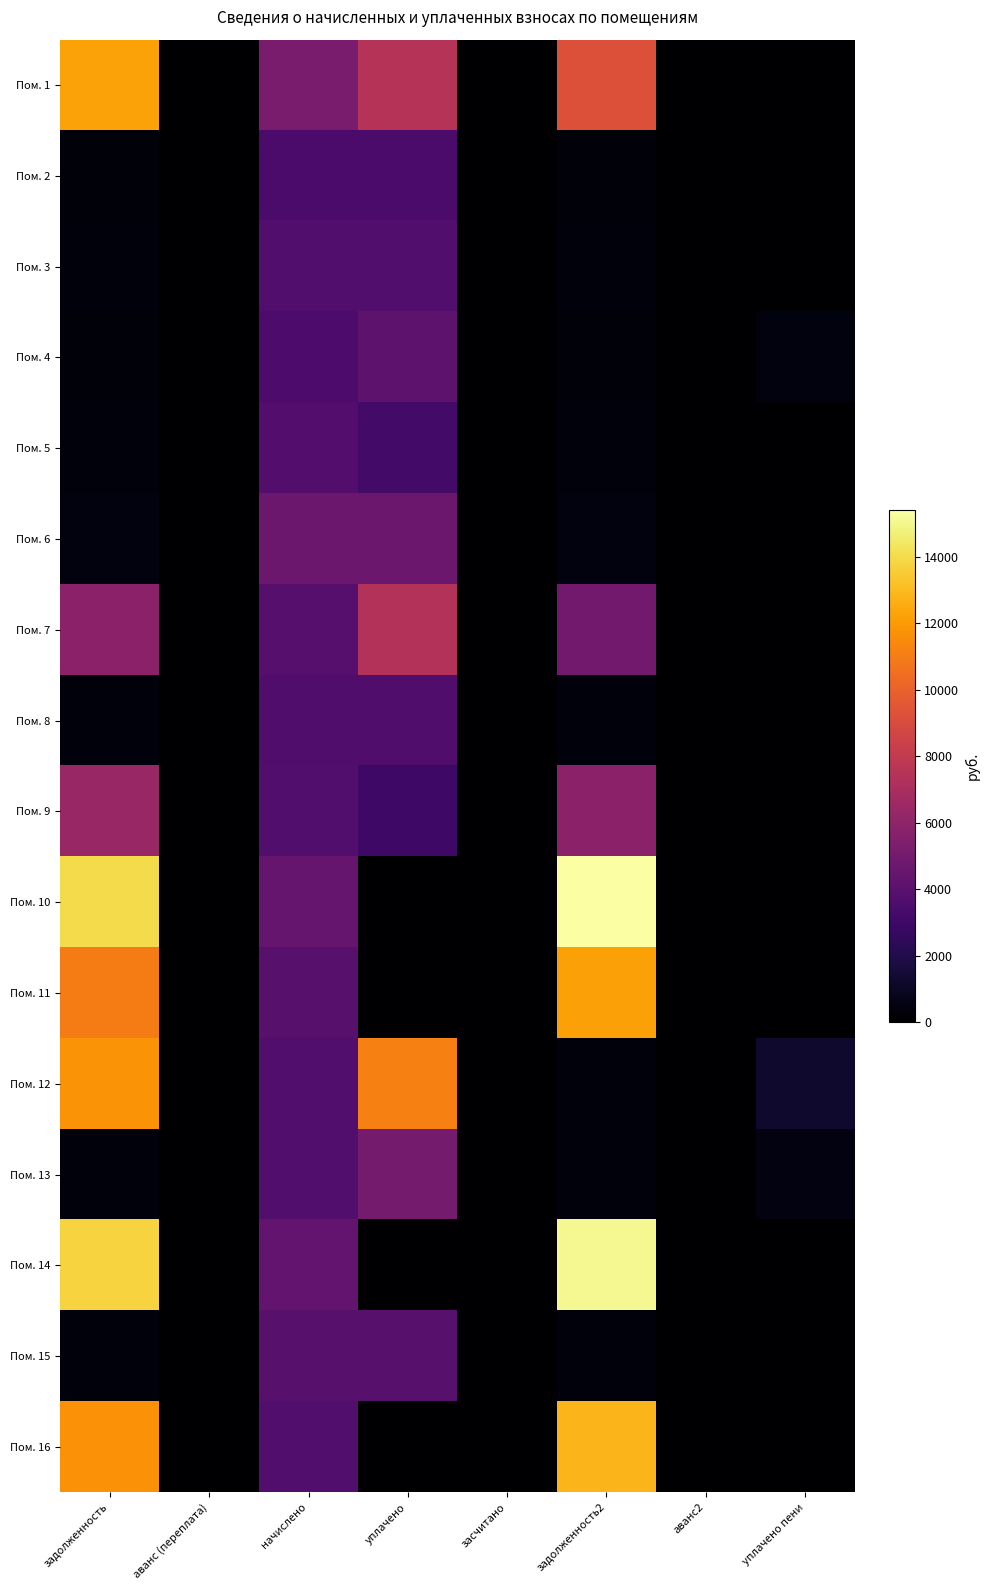

Which has a higher value, засчитано or задолженность2?

задолженность2